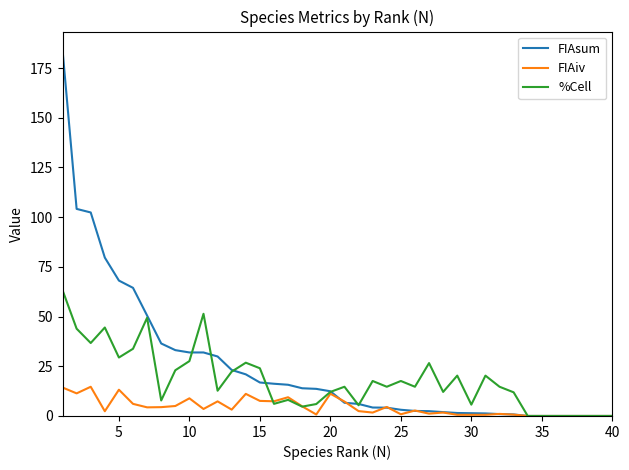

Which series has the largest range (max minus min)?

FIAsum